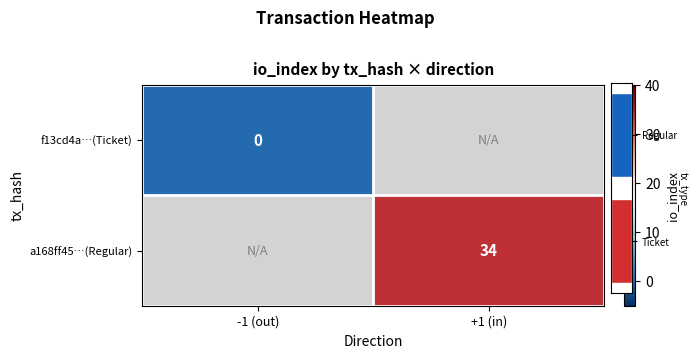

How many series are shown in this chart?

2